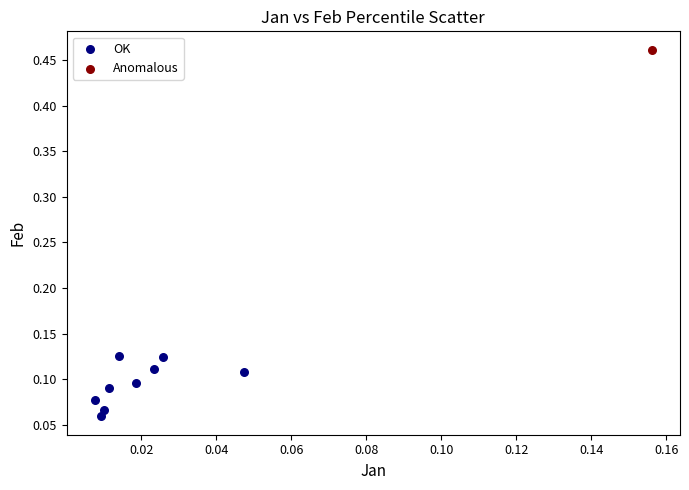

What are all the series names shown in the legend?

OK, Anomalous